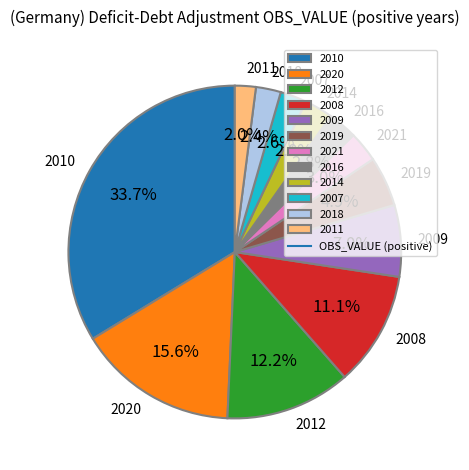

To the nearest percent, what is the difference between the largest and smallest slice percentages?

32%